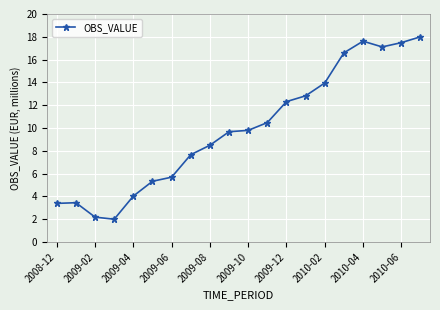

What is the sum of all values?

198.0